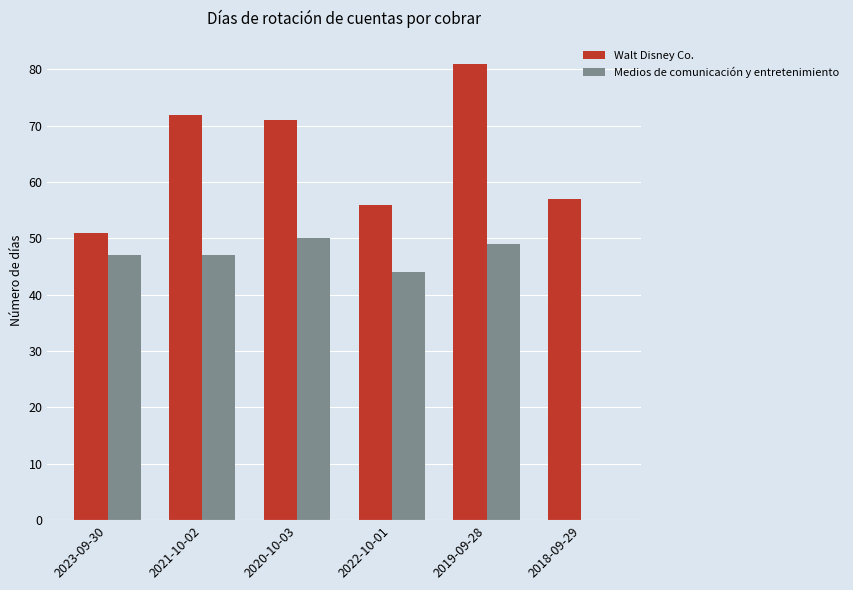

At which category is the sum across all series the highest?

2019-09-28